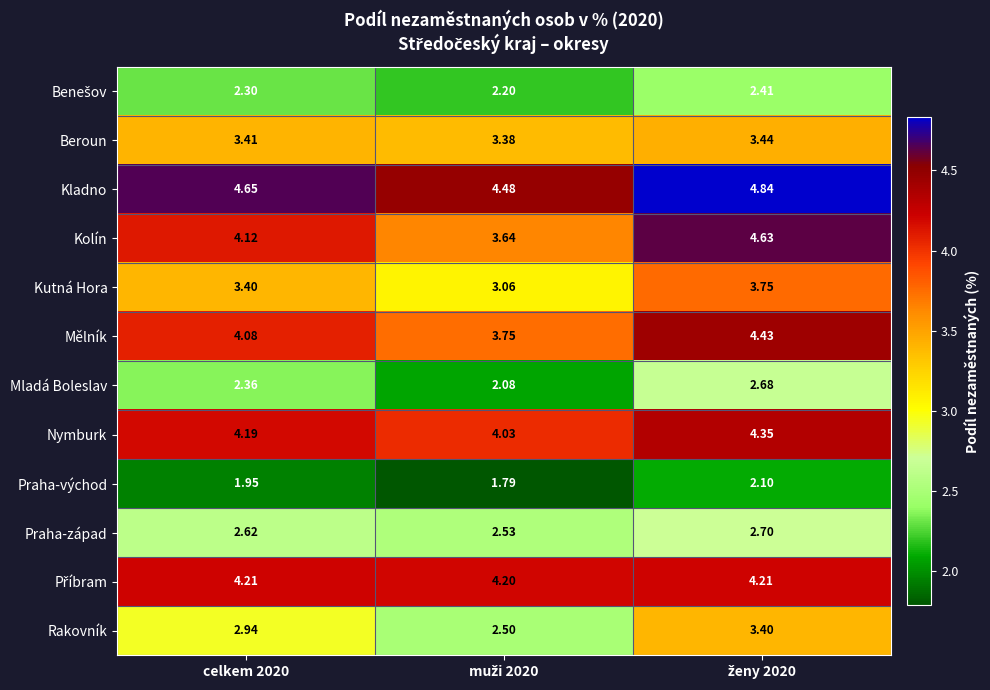

Which series has the largest range (max minus min)?

Kolín